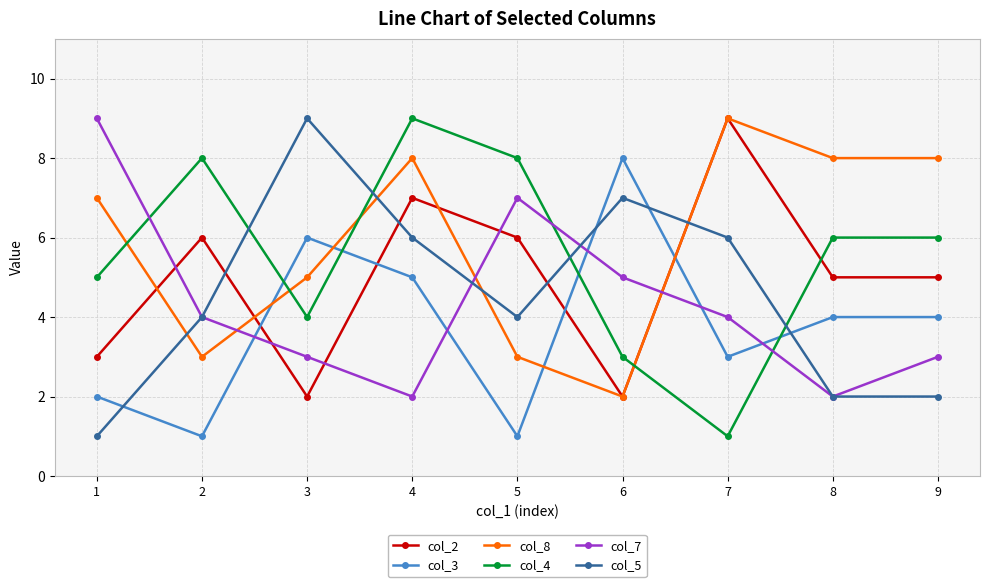

How many data points does each series have?

9